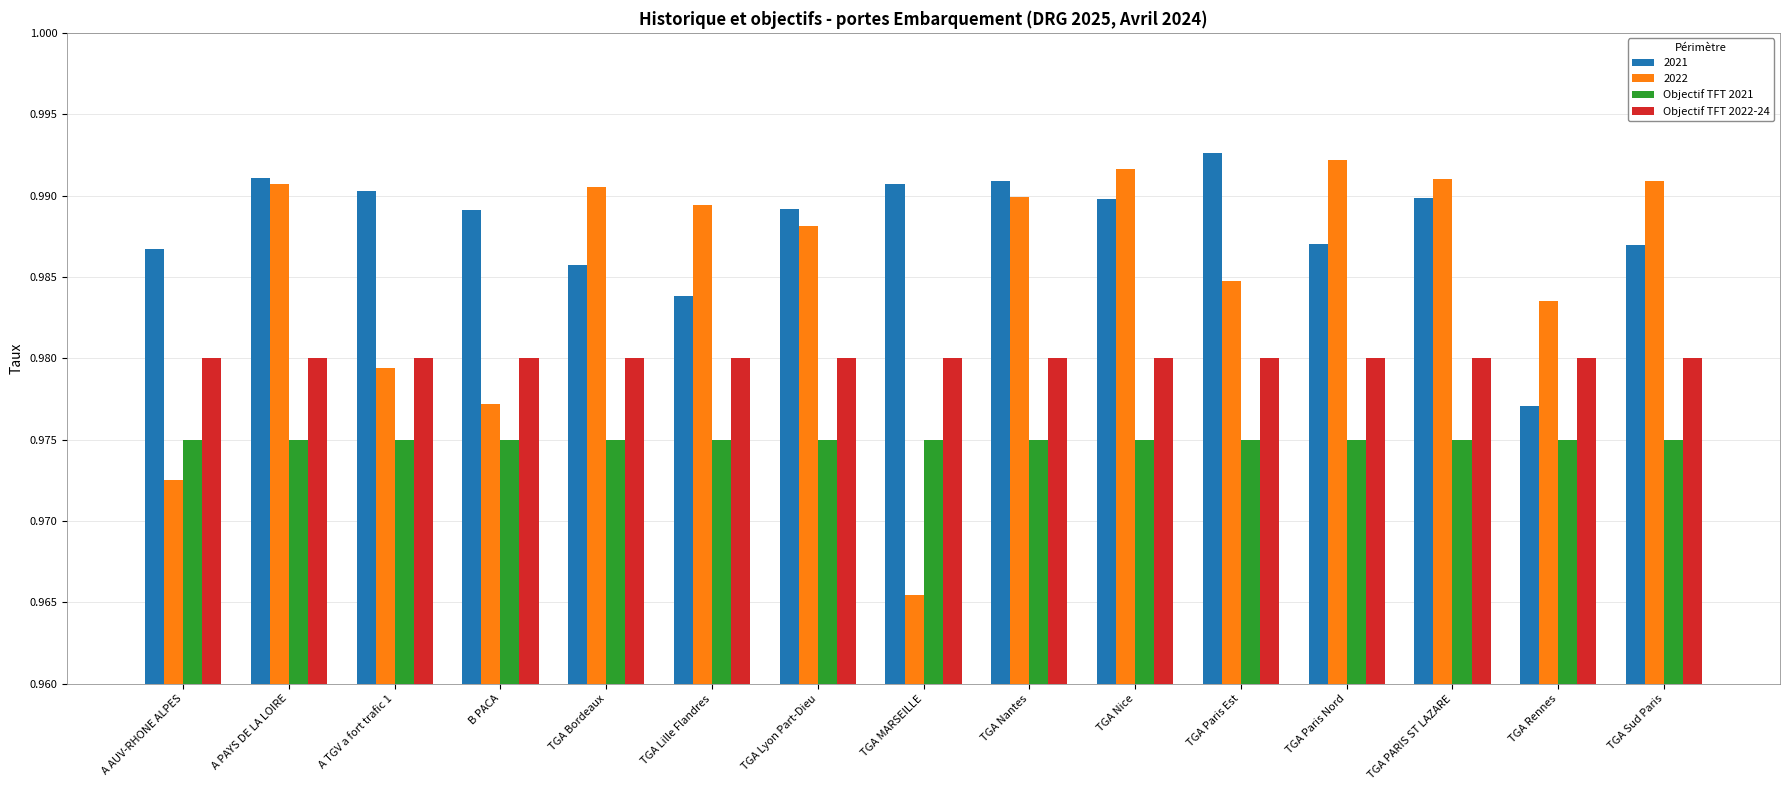

Which series has the largest range (max minus min)?

2022